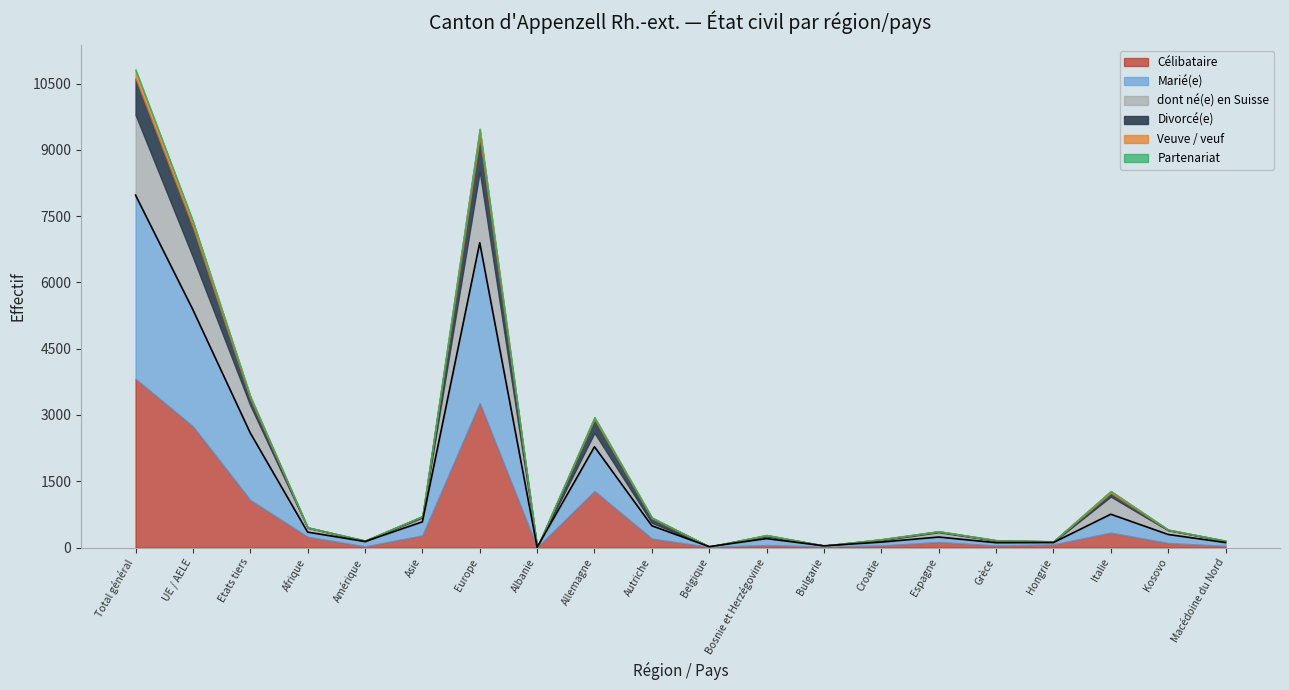

What is the average value of the Célibataire series?

689